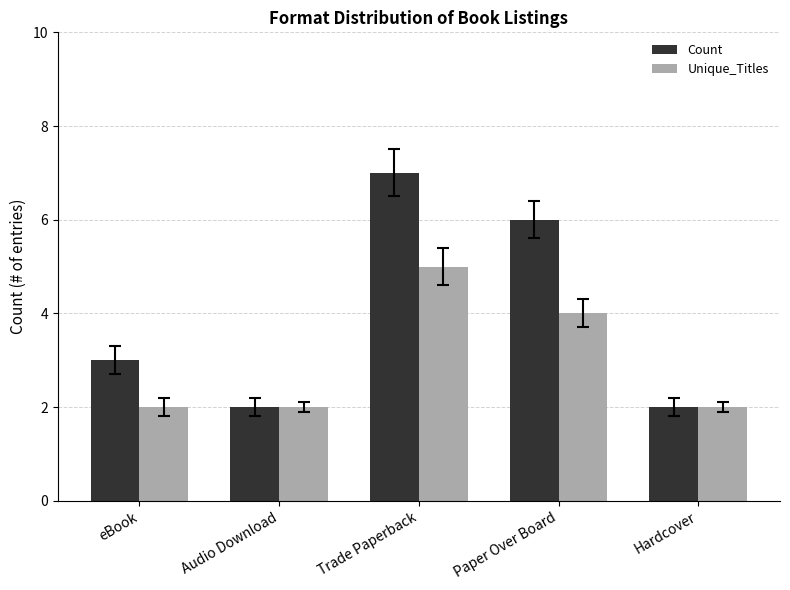

Reading left to right, transcribe all the data shown in this chart.

Count: 3	2	7	6	2
Unique_Titles: 2	2	5	4	2